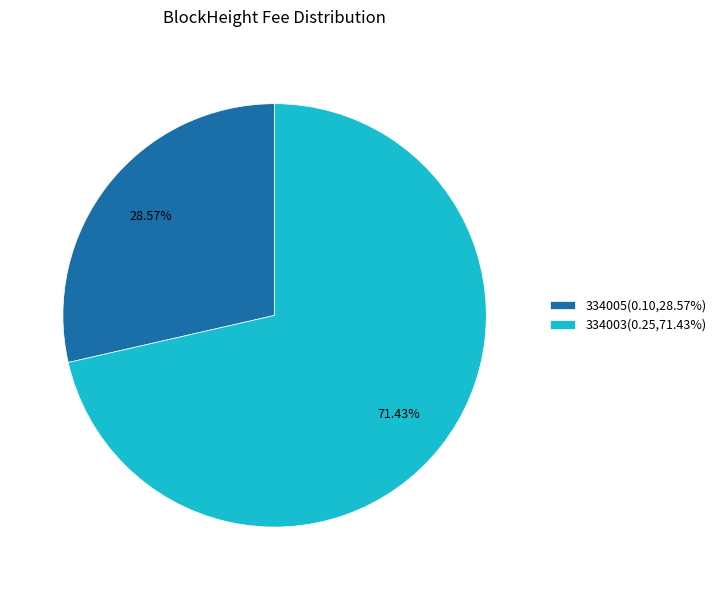

Which slice is the smallest?

334005